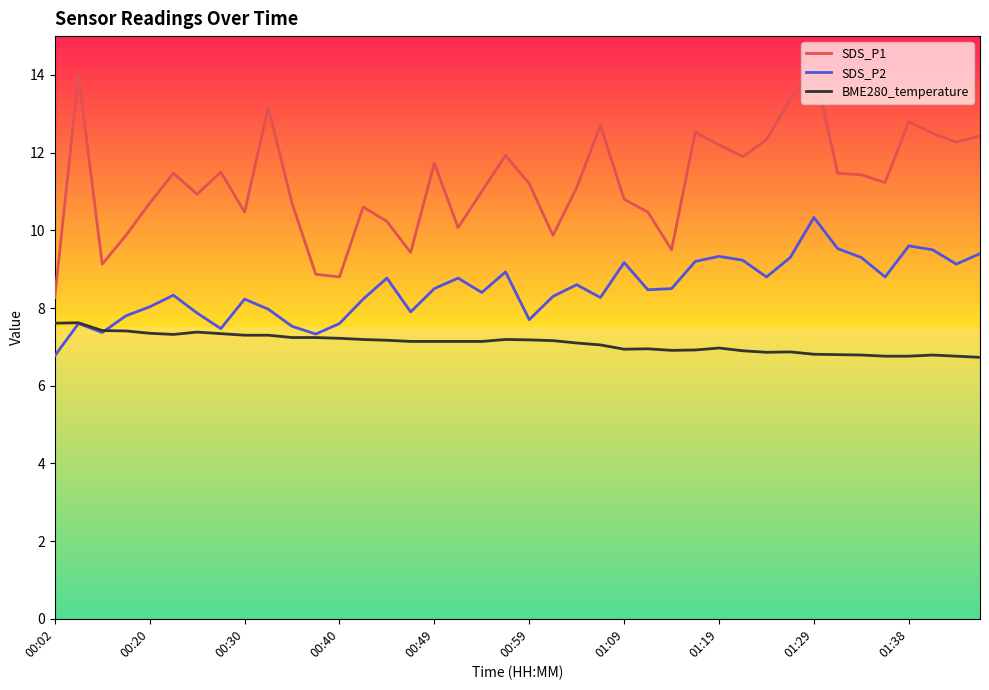

What is the highest value of the BME280_temperature series?

7.6